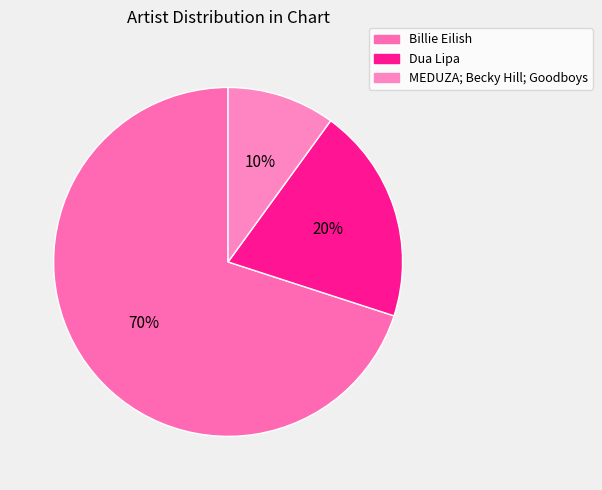

To the nearest percent, what is the combined percentage of Dua Lipa and Billie Eilish?

90%